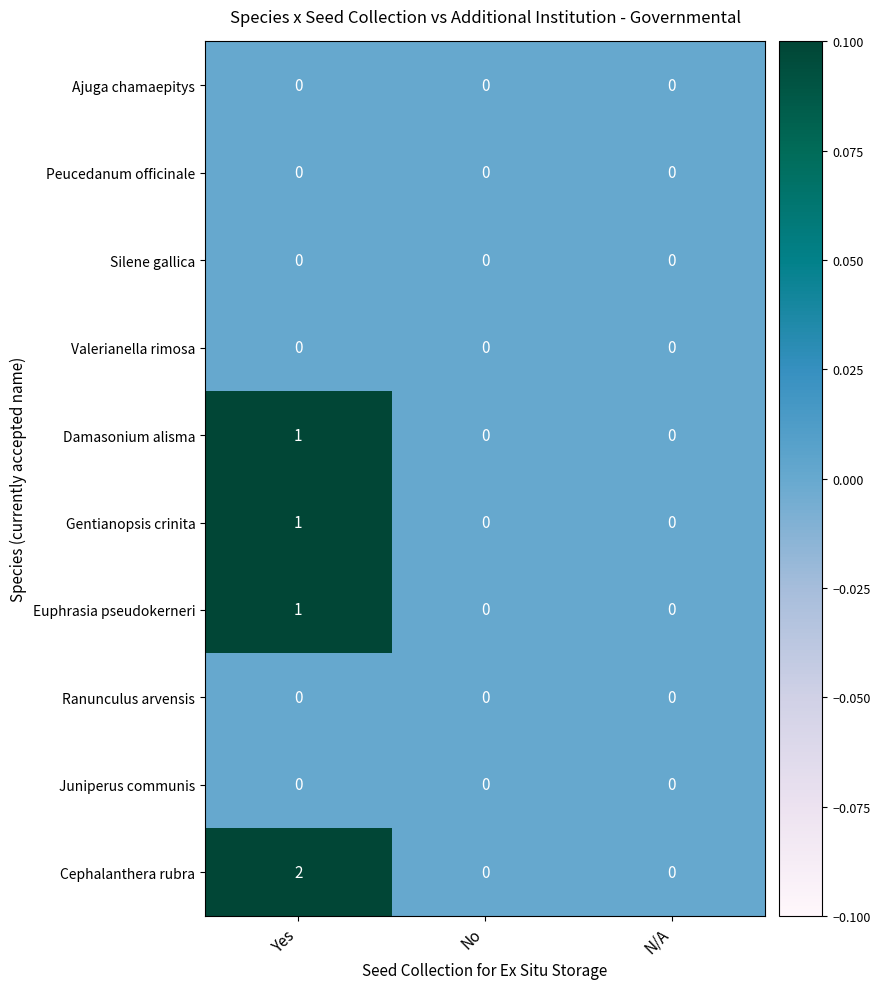

What is the difference between the highest and lowest values at Yes?

2